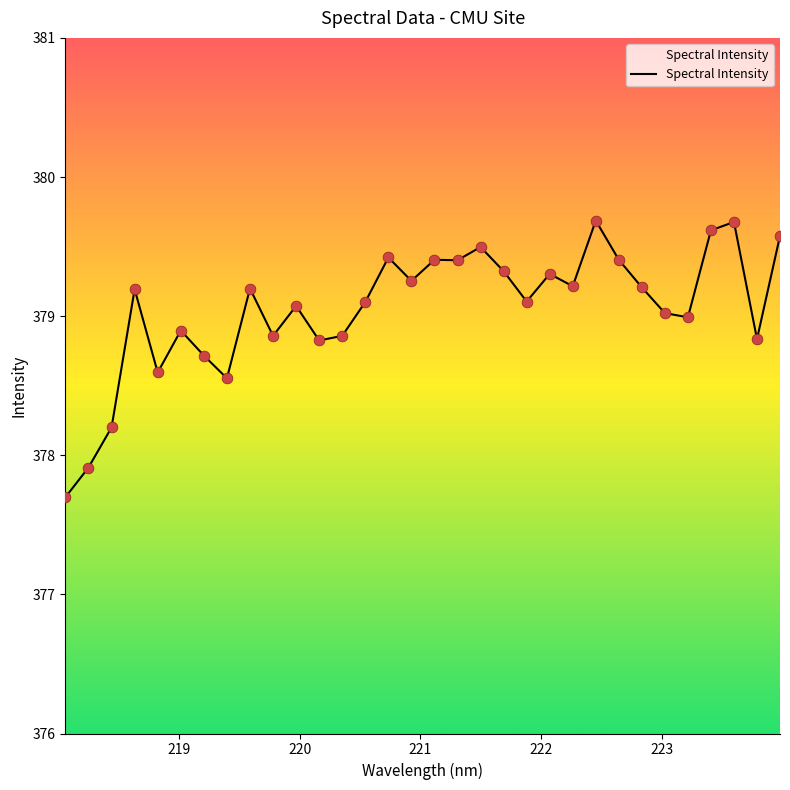

What is the maximum value shown in the chart?

379.7